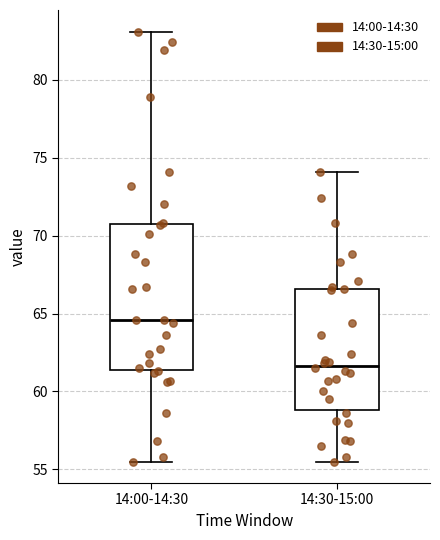

Which box's median line is the highest?

14:00-14:30